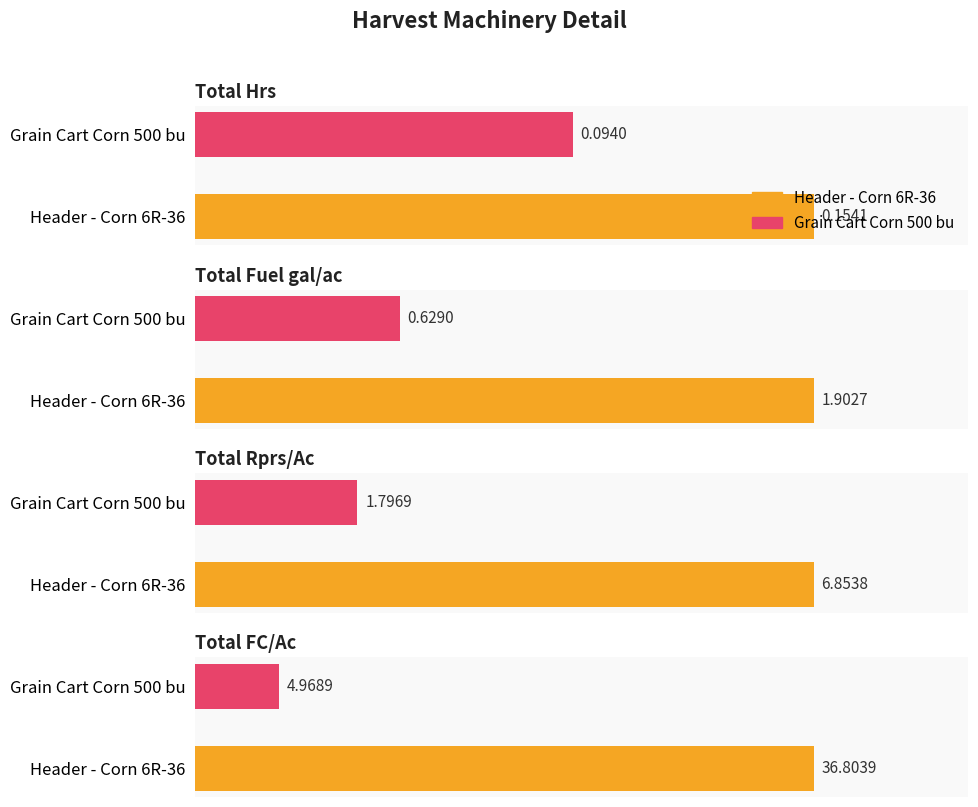

How many values in the Total Rprs/Ac series exceed 6?

1